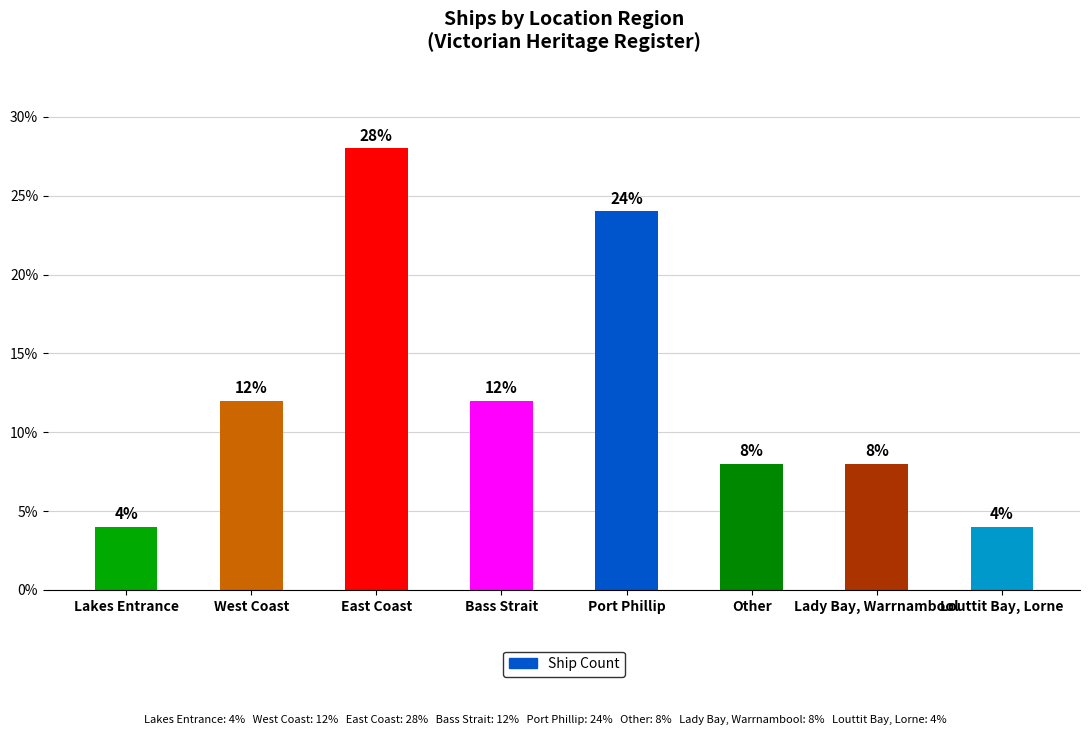

Does the chart contain any negative values?

No